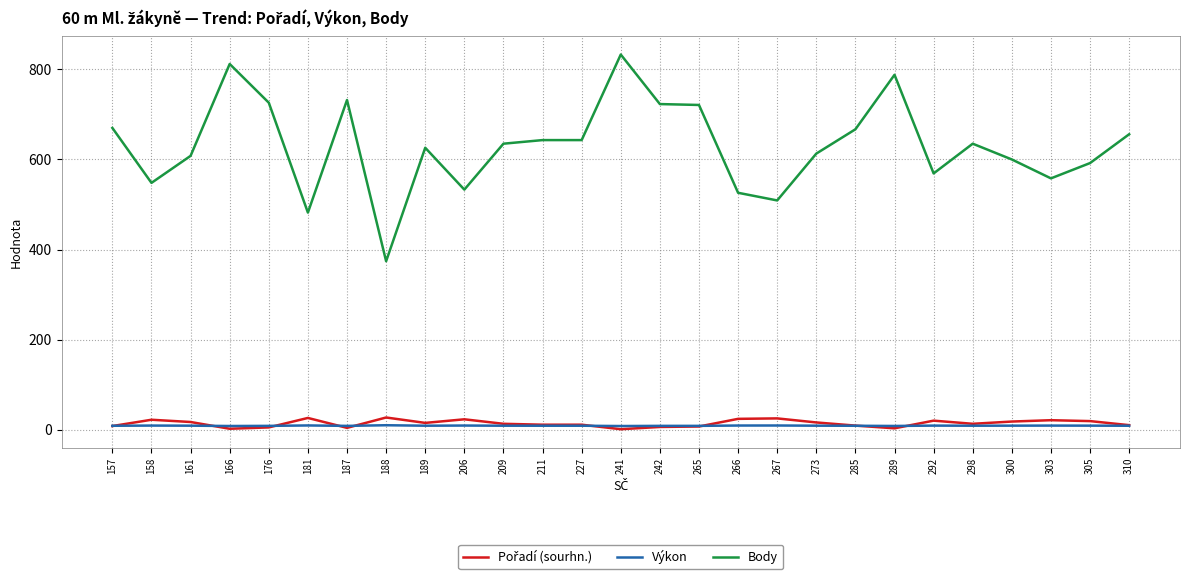

True or false: Výkon and Body intersect in this chart.

False